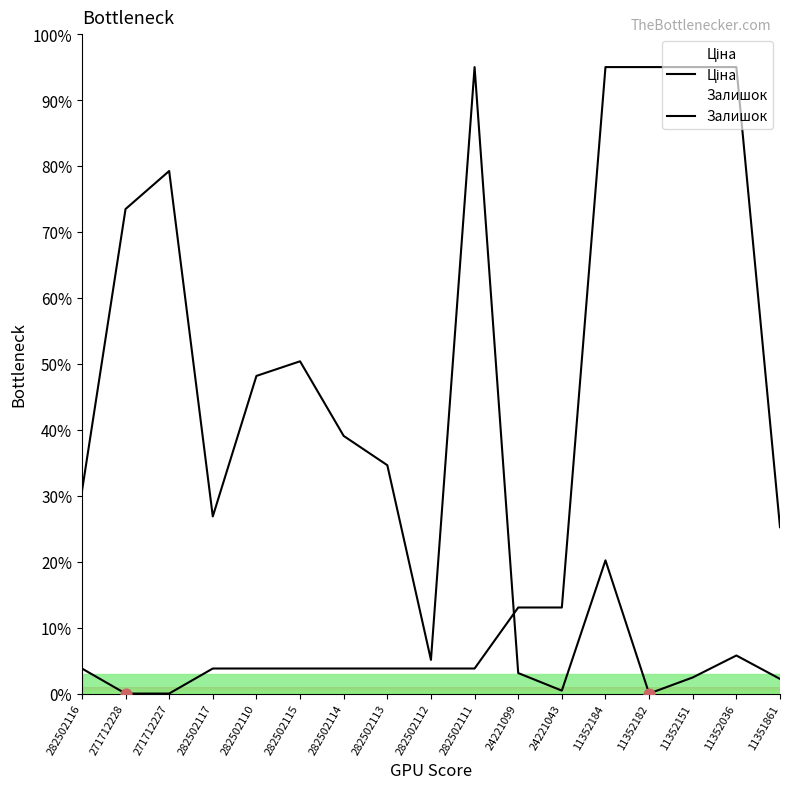

Is the value of Ціна at 282502115 greater than the value of Залишок at 282502115?

No